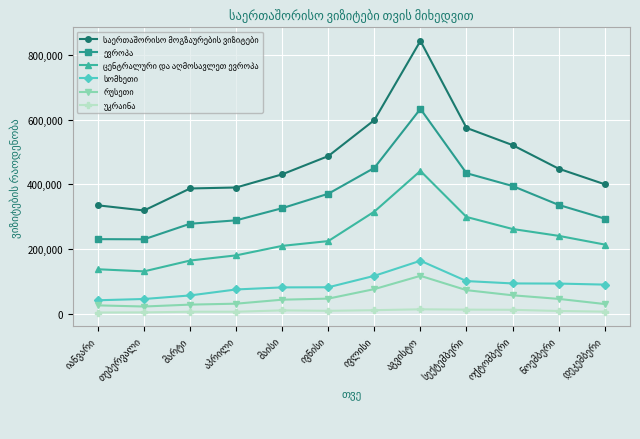

What is the maximum value shown in the chart?

842379